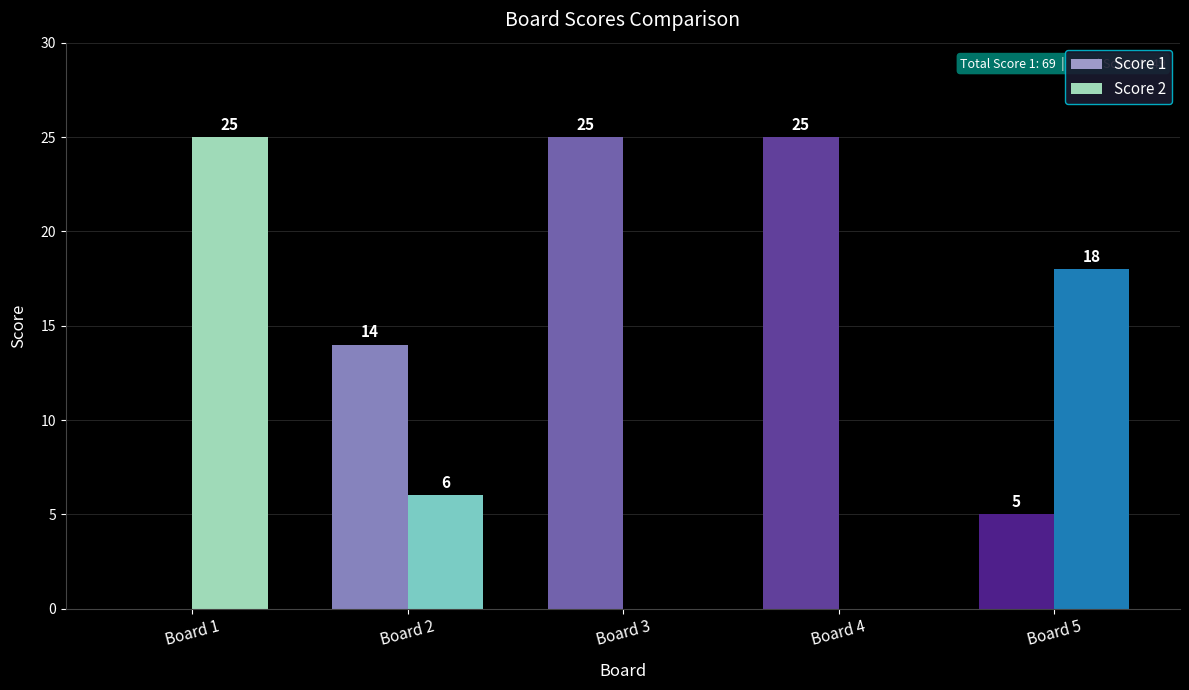

True or false: Score 1 has a value of 3 at Board 5.

False